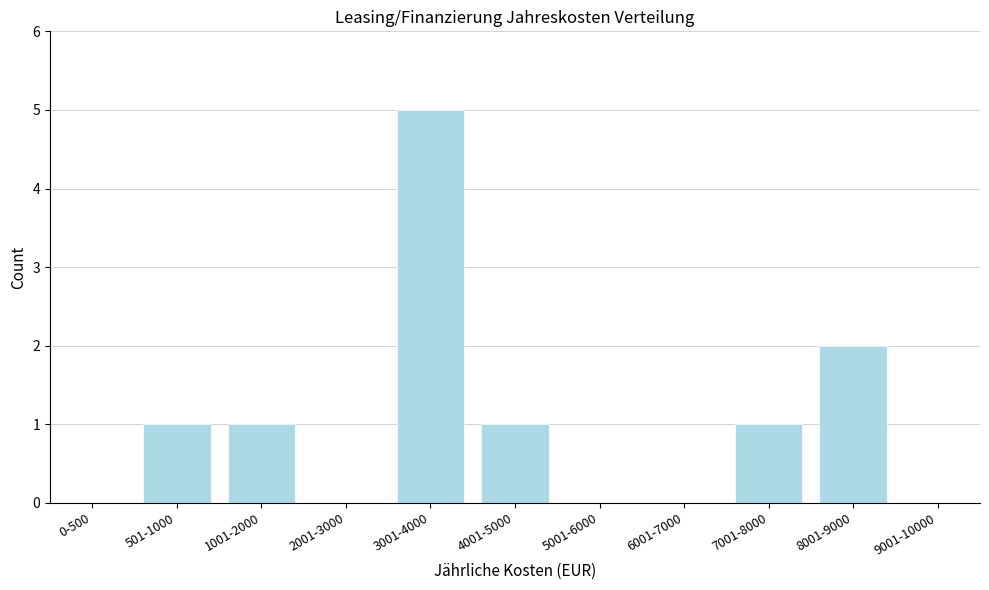

Reading left to right, transcribe all the data shown in this chart.

0-500=0	501-1000=1	1001-2000=1	2001-3000=0	3001-4000=5	4001-5000=1	5001-6000=0	6001-7000=0	7001-8000=1	8001-9000=2	9001-10000=0